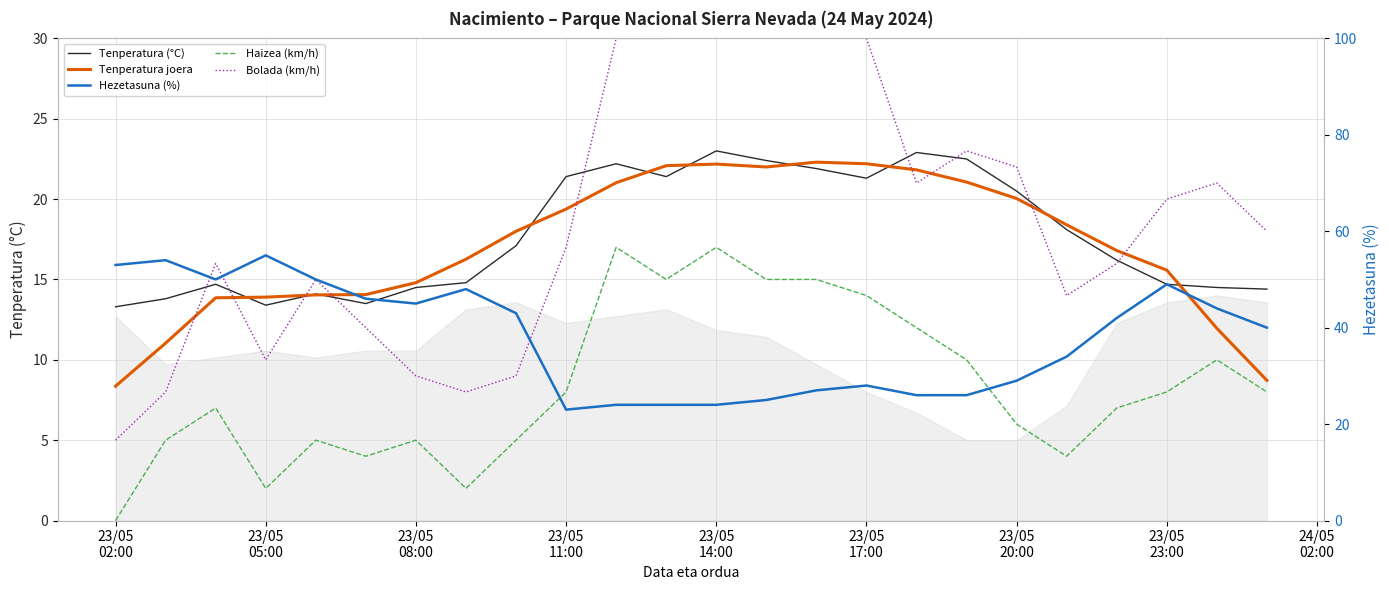

What is the minimum value for Tenperatura (°C)?

13.3